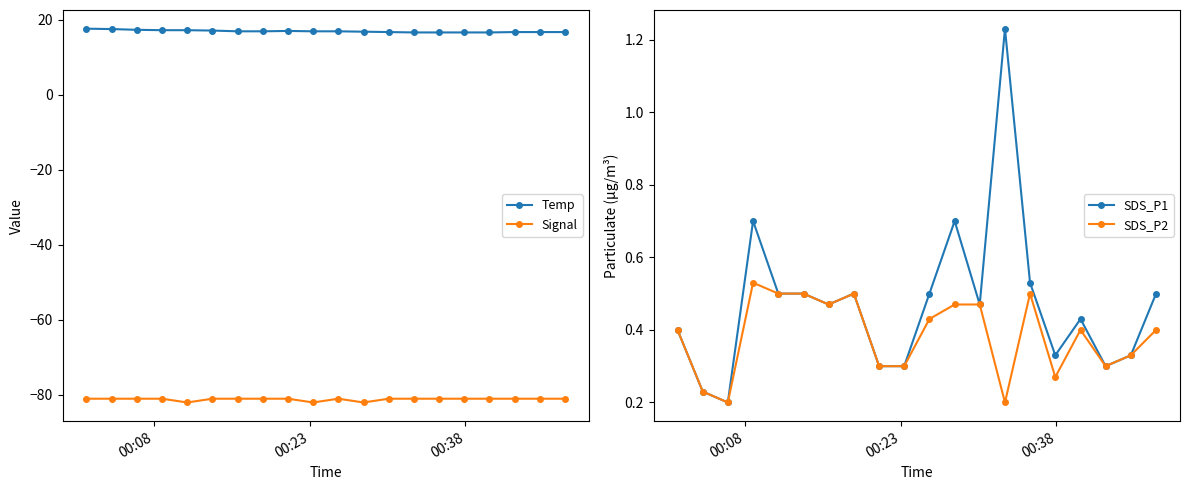

What is the smallest value displayed?

-82.0